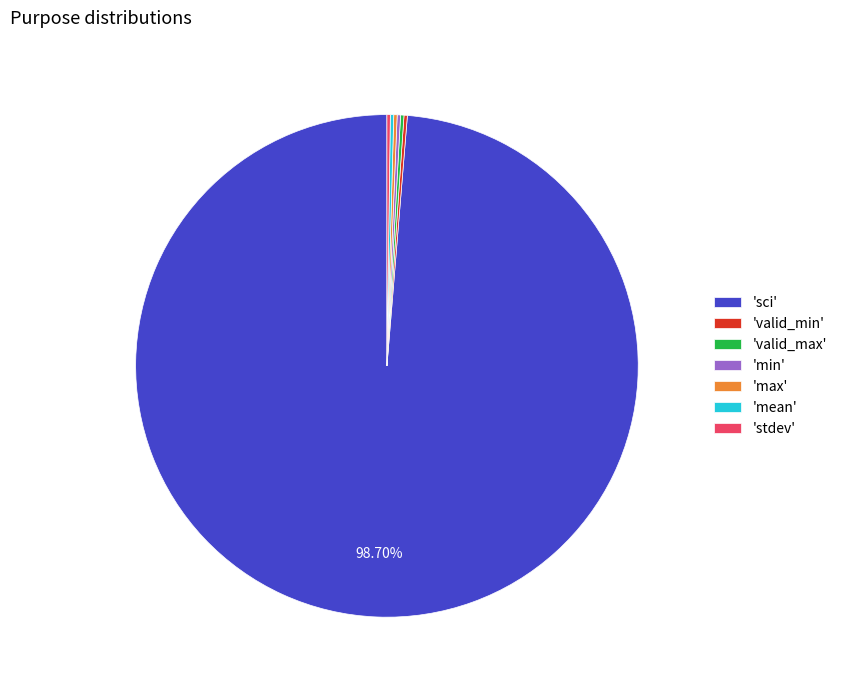

Which slice is the largest?

'sci'